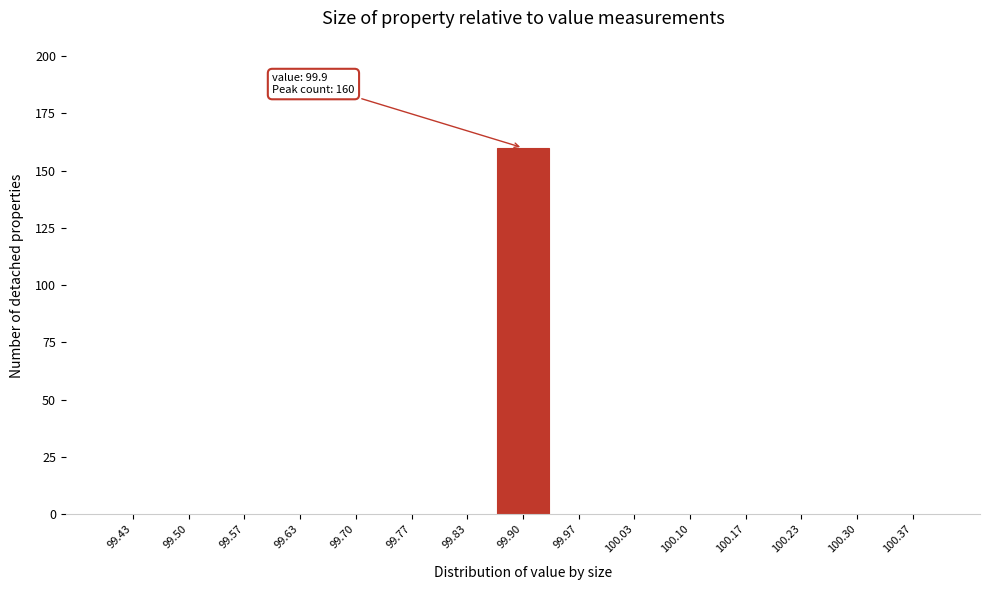

Over which range of the x-axis is the bar tallest?

99.87 to 99.93